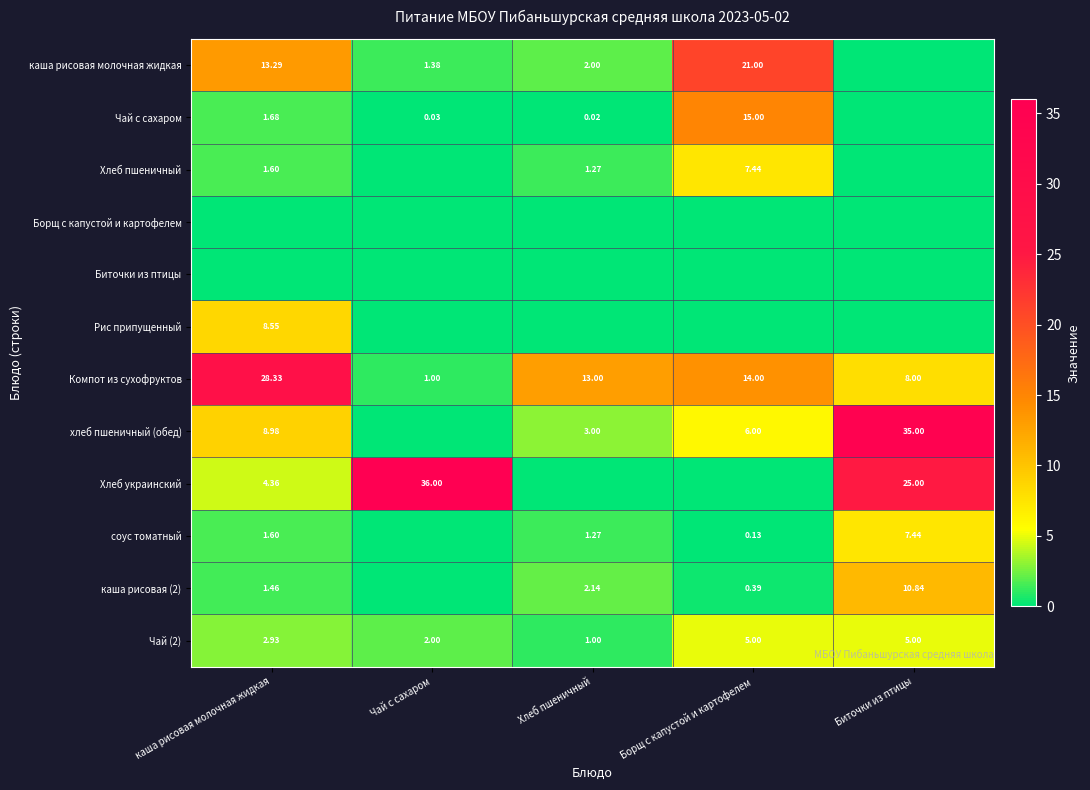

Which category has the lowest value across all series?

Биточки из птицы